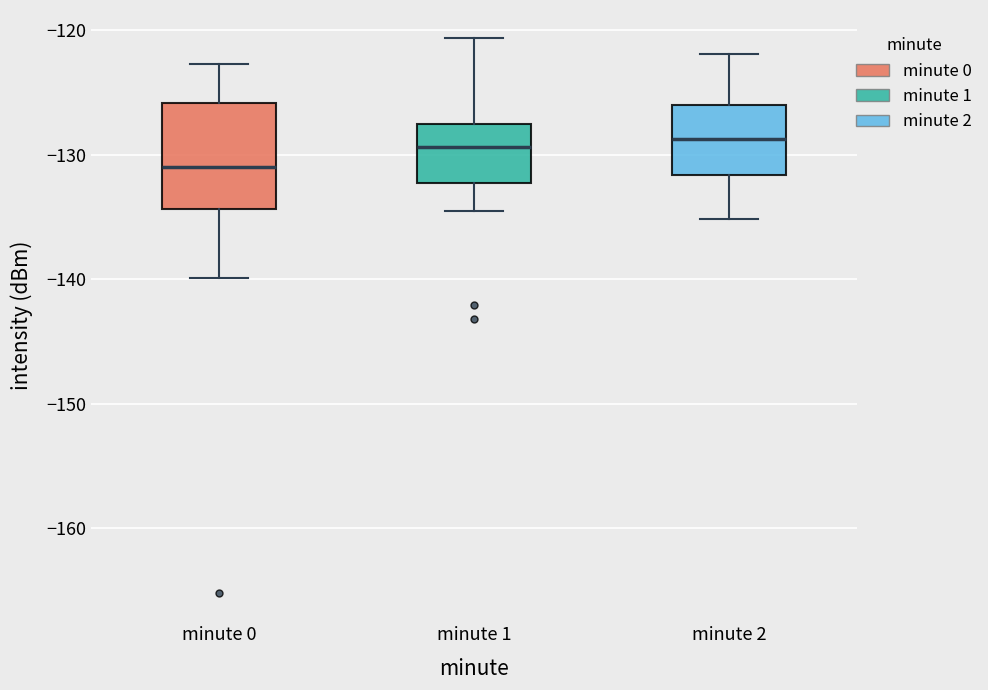

Comparing the boxes themselves (not the whiskers), which one is the tallest?

minute 0